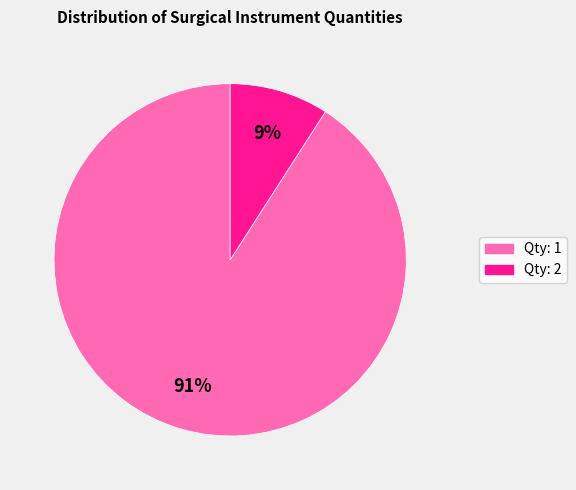

Is there any slice that represents more than half of the pie?

Yes